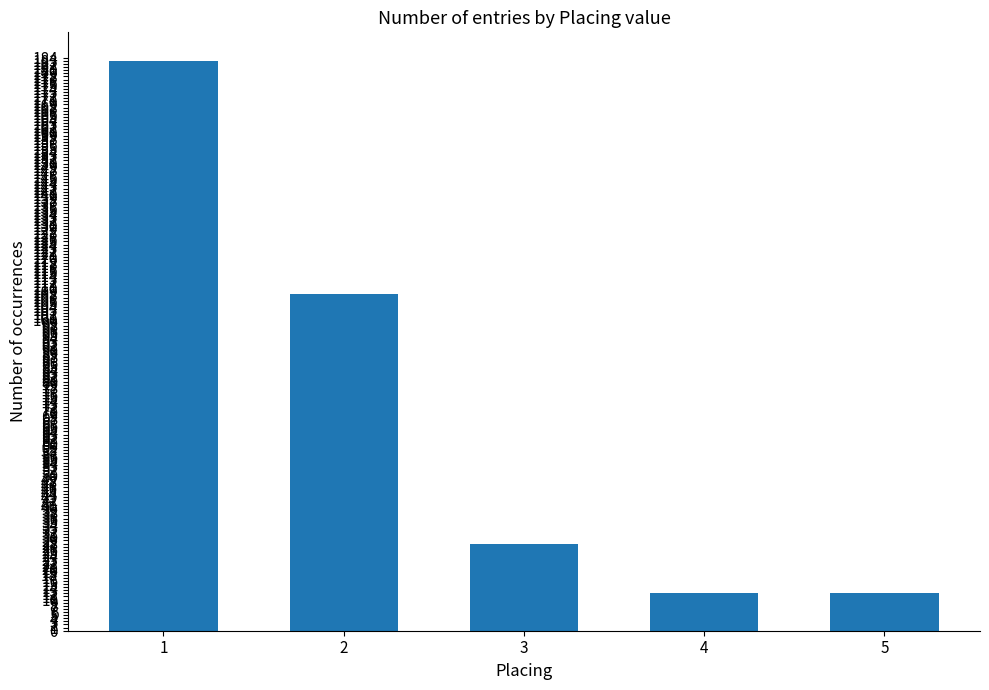

Approximately how many times larger is the value at 1 compared to 4?

15.2